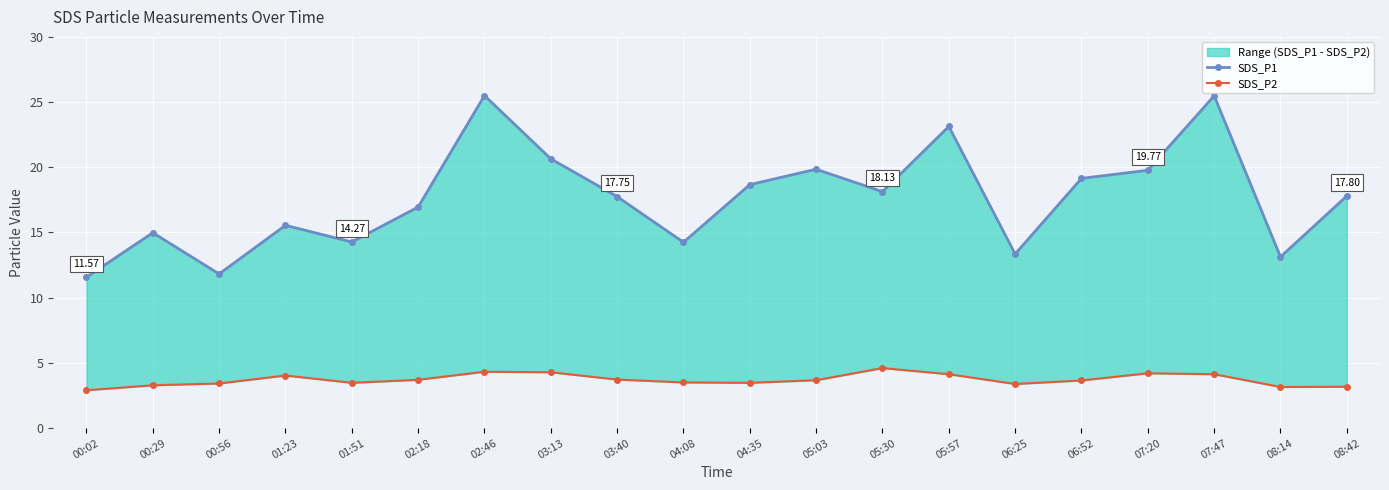

What is the difference between the maximum and second lowest values in the SDS_P1 series?

13.7